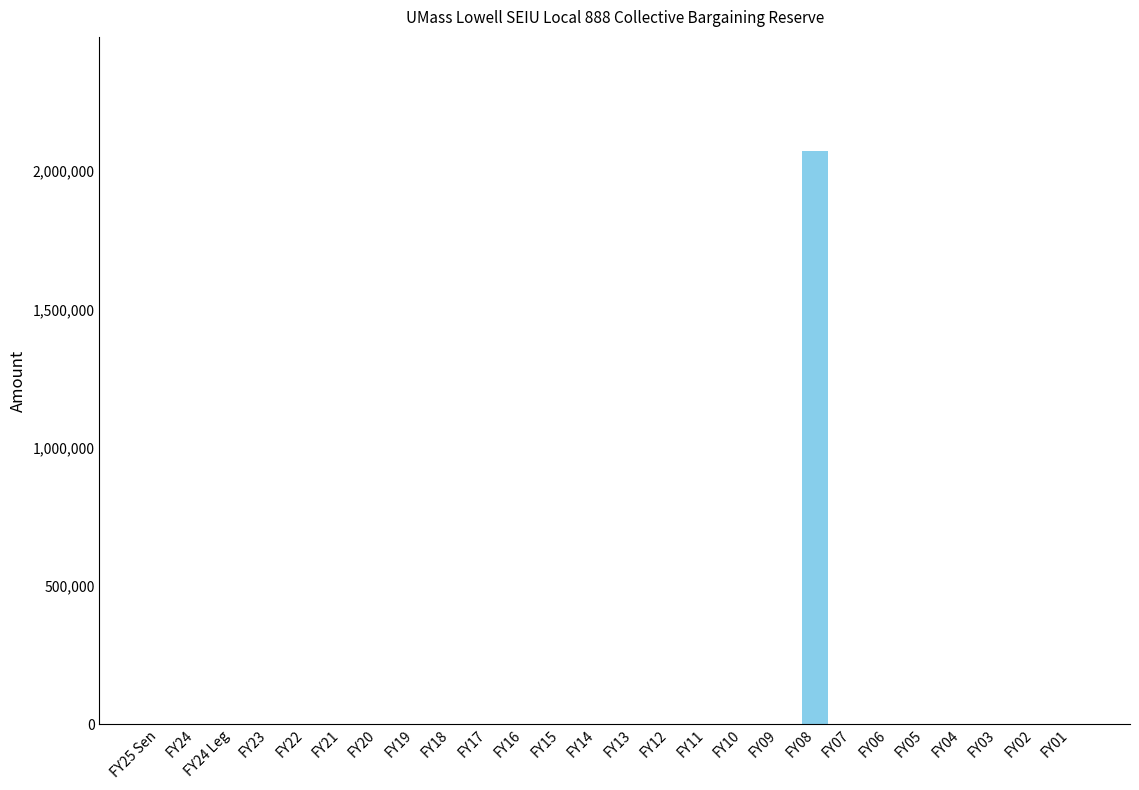

What is the greatest value displayed?

2071538